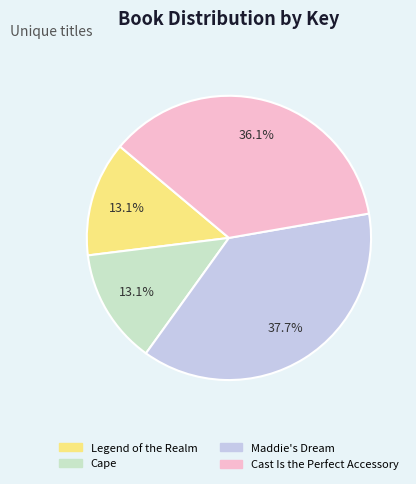

What portion of the pie excludes Maddie's Dream?

62.3%